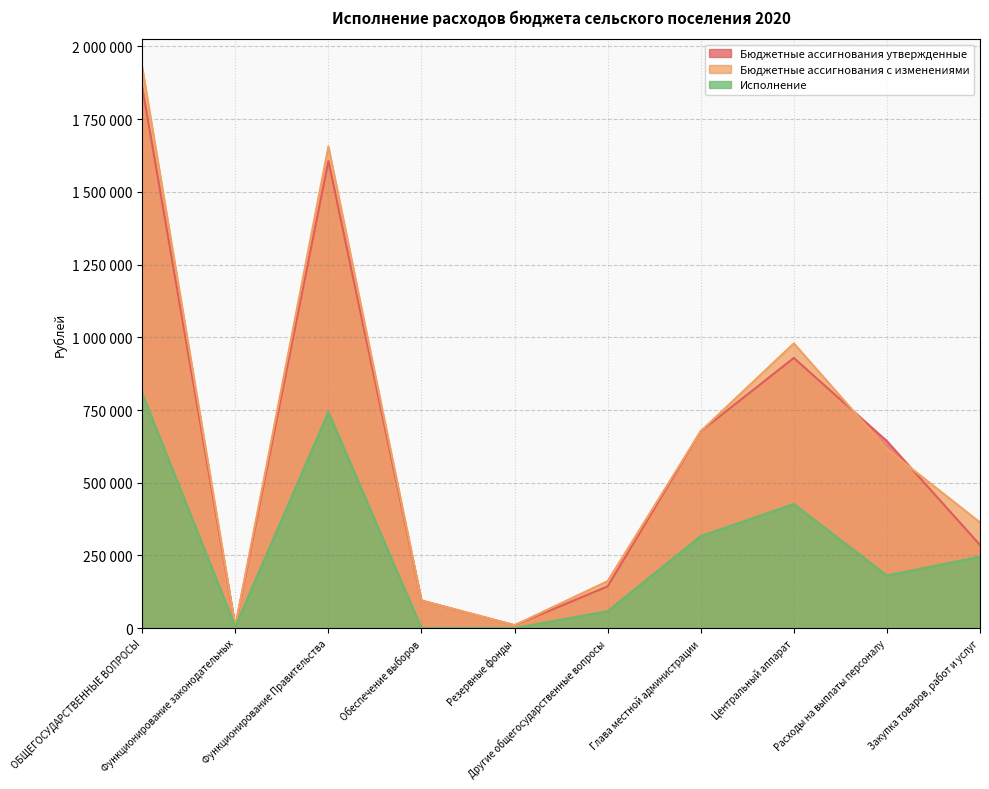

Between Обеспечение выборов and Центральный аппарат, which series saw the biggest shift?

Бюджетные ассигнования с изменениями